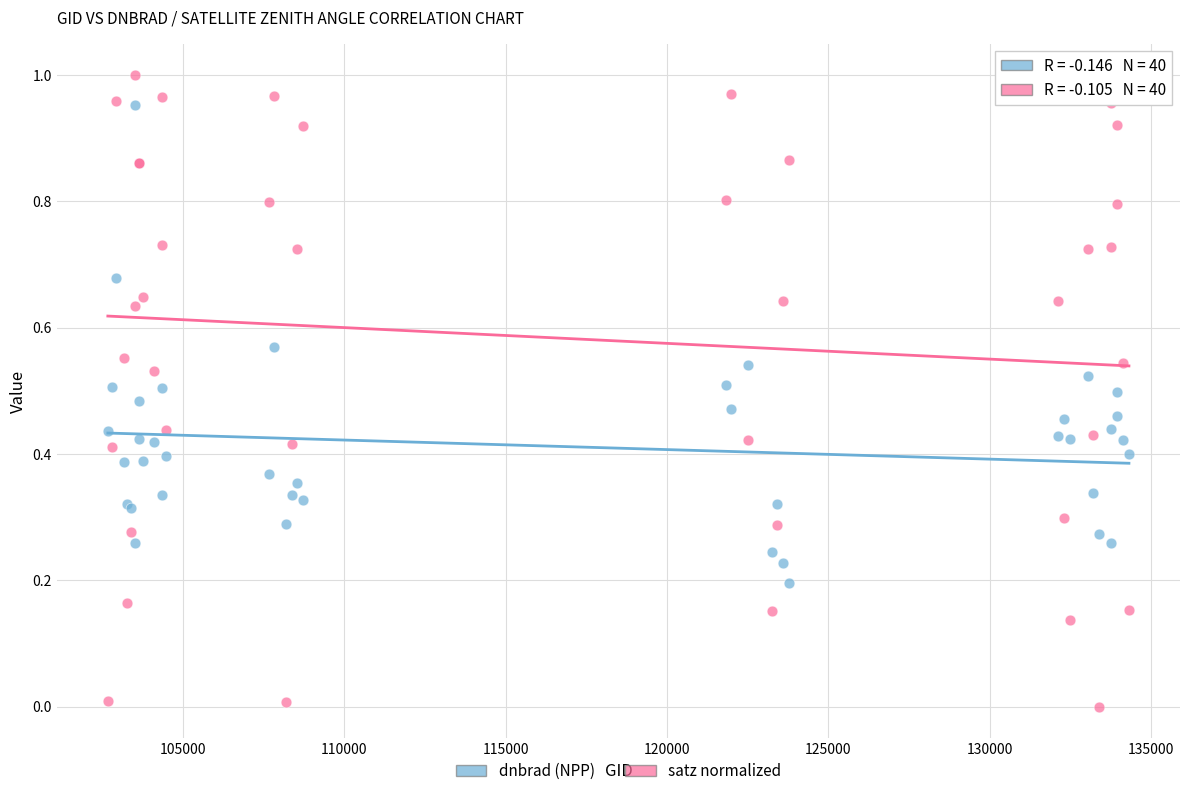

What are all the series names shown in the legend?

dnbrad (NPP), satz normalized